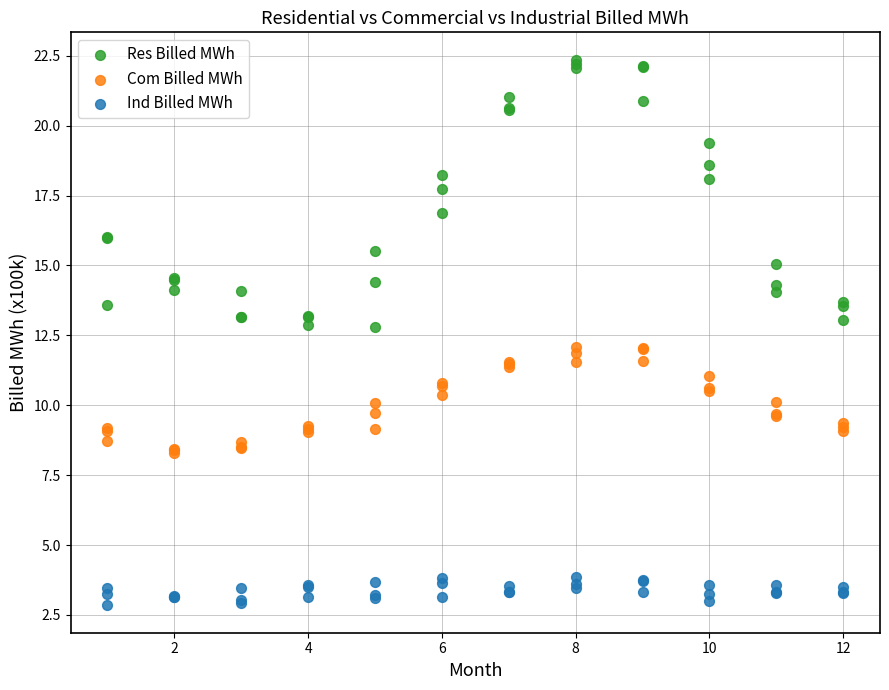

Which series has the widest spread of Y values?

Res Billed MWh